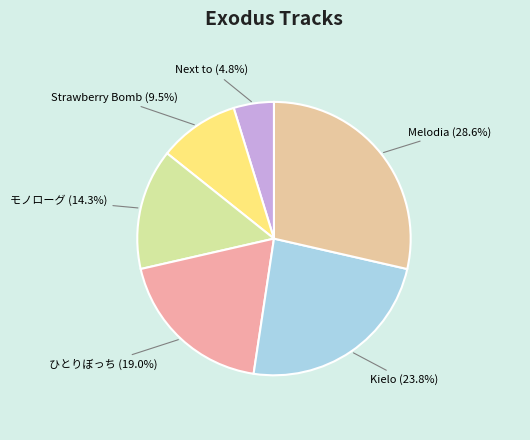

Combined, what portion of the pie is Kielo and Next to?

28.6%